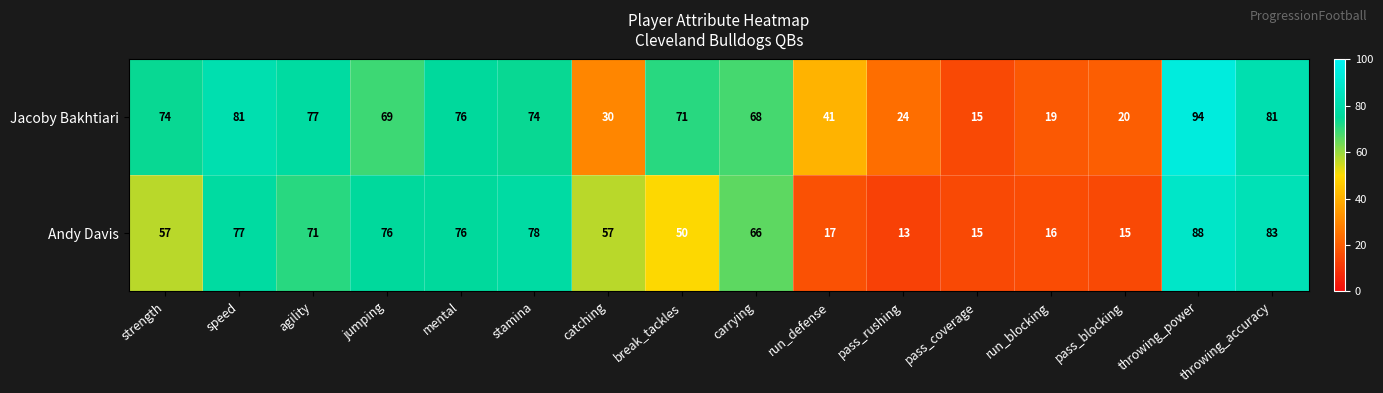

What is the sum of all Jacoby Bakhtiari values?

914